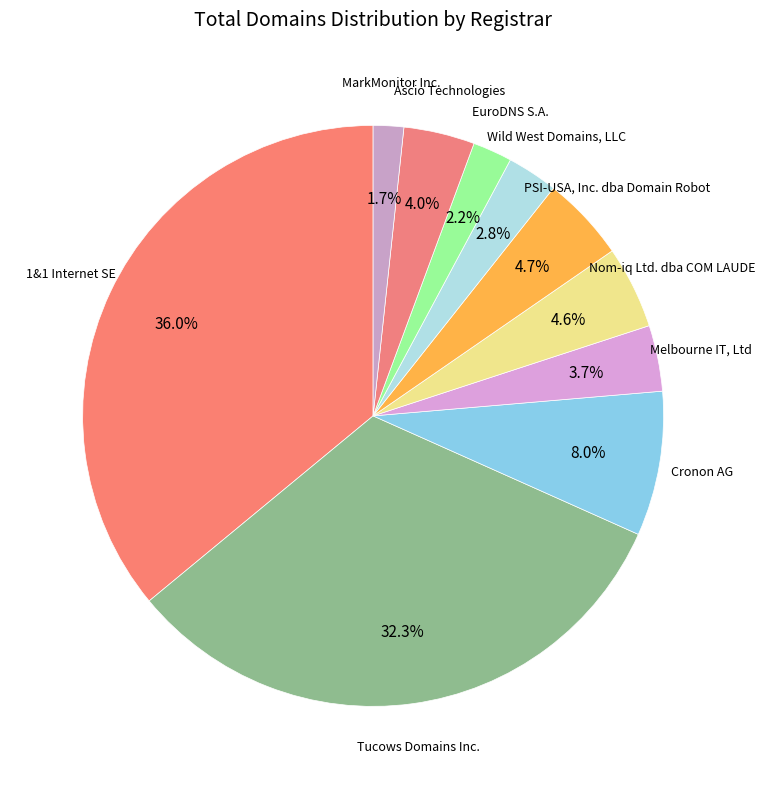

How many slices are in this pie chart?

10